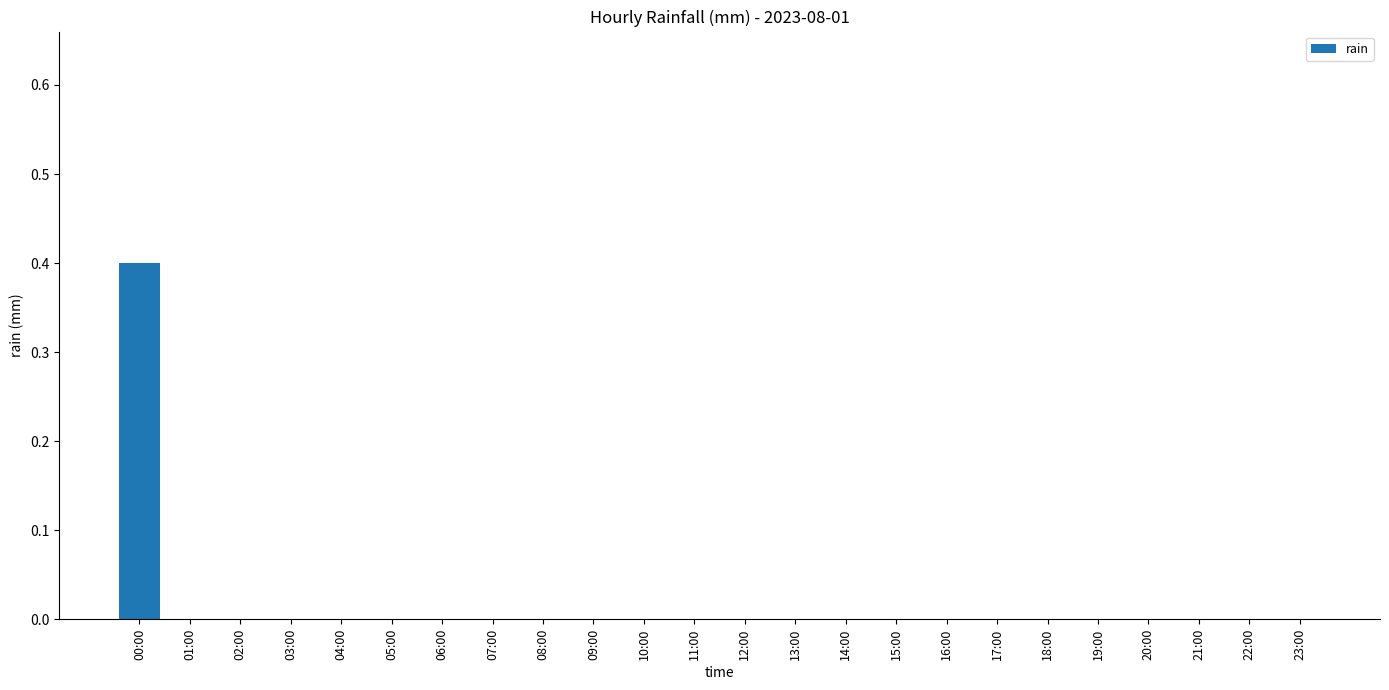

Is it true that the value at 14:00 is 0.2?

False